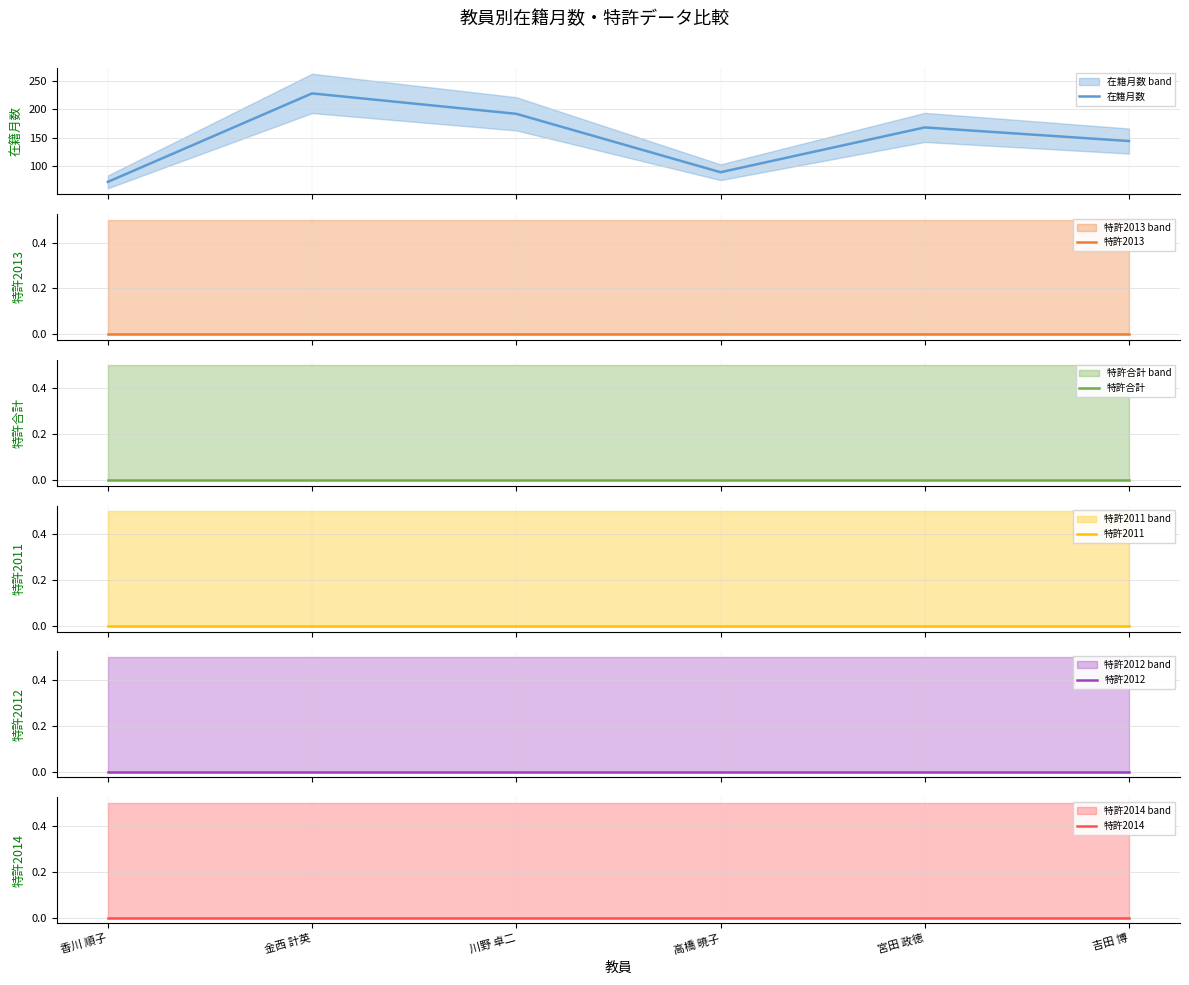

Is the value of 特許2013 at 香川 順子 greater than the value of 特許合計 at 川野 卓二?

No